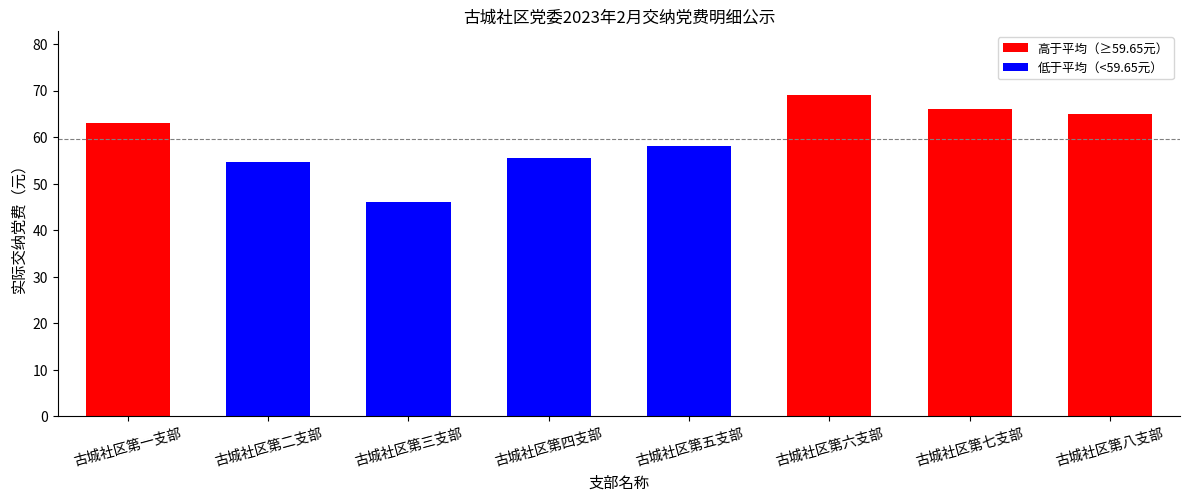

What is the label of the 1st bar from the right?

古城社区第八支部